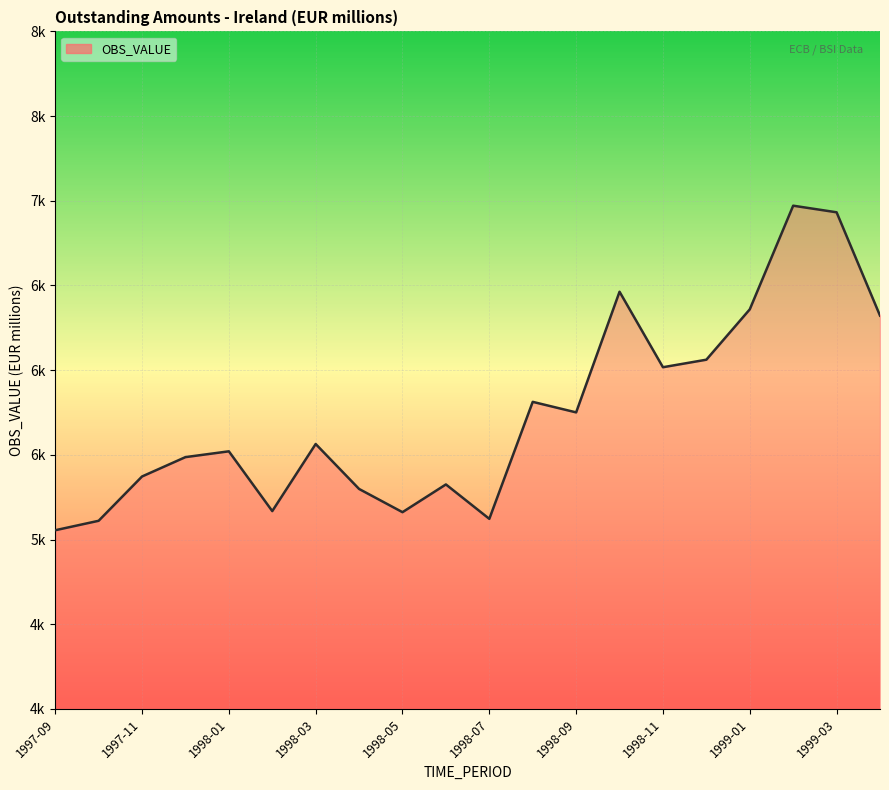

Is this an area chart (filled region under the line)?

Yes